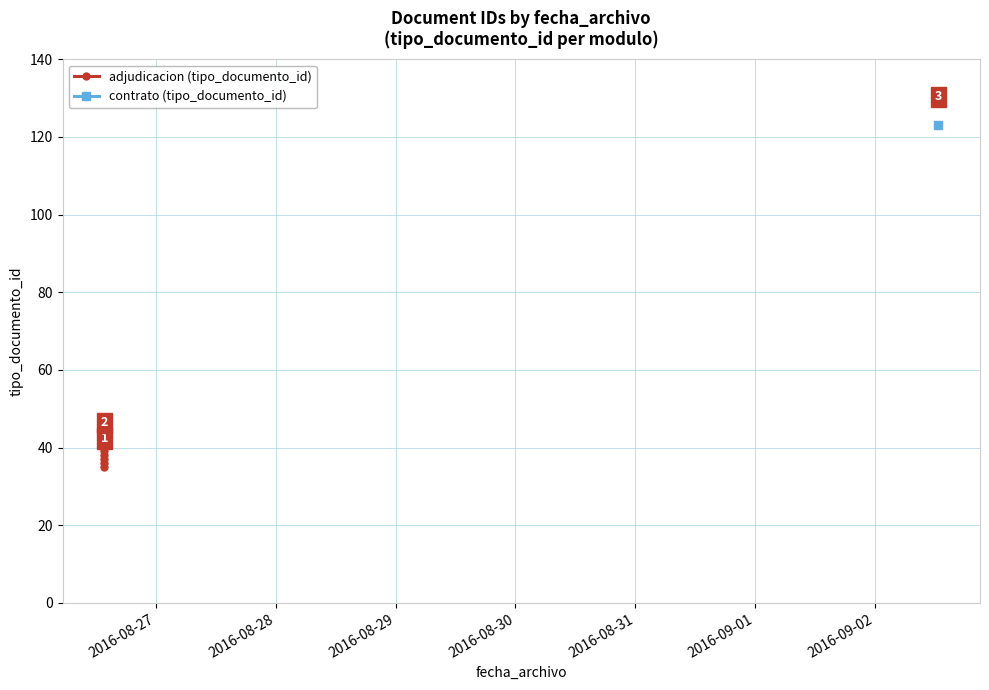

What is the sum of all values?

185